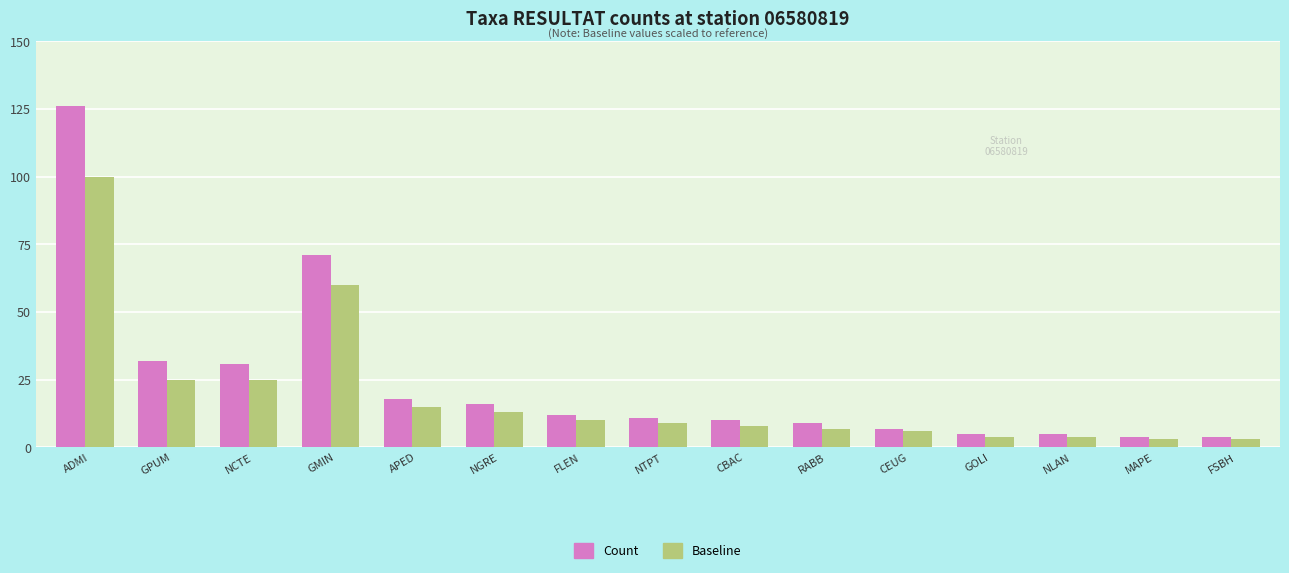

How many values in the Count series are below 11?

7